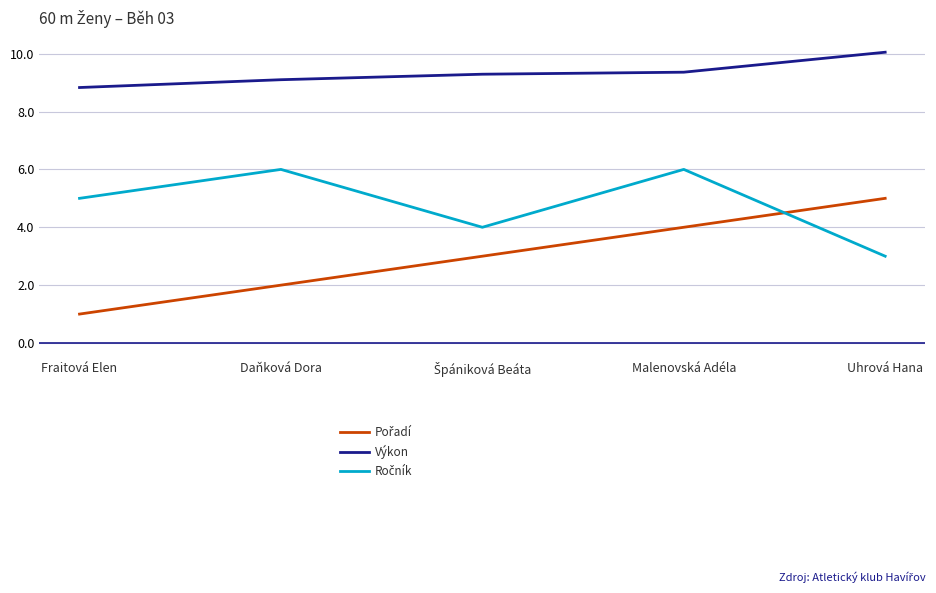

Which category has the highest value in the Výkon series?

Uhrová Hana